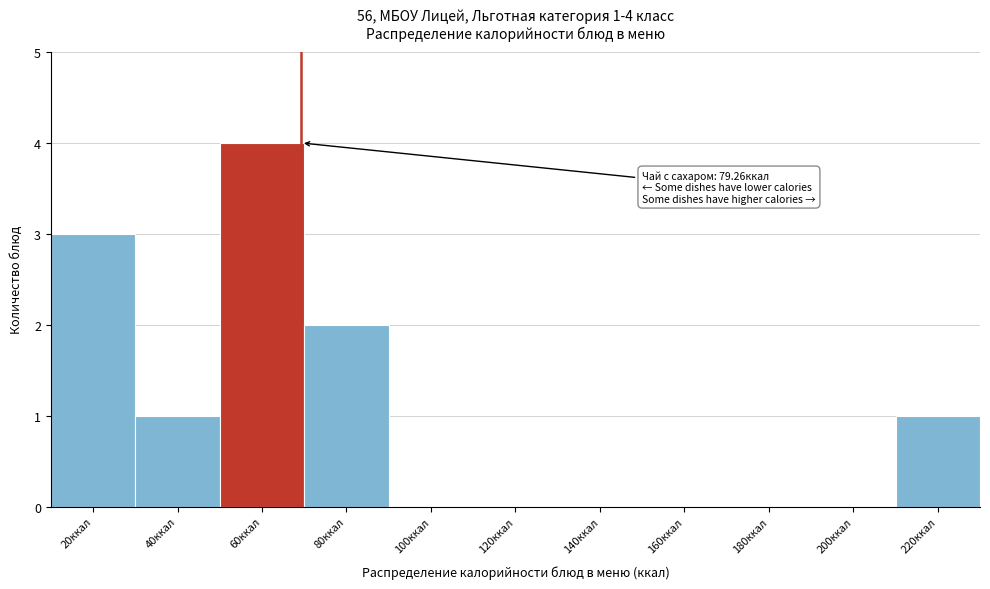

Reading right to left, list all the values displayed in this chart.

220ккал=1	200ккал=0	180ккал=0	160ккал=0	140ккал=0	120ккал=0	100ккал=0	80ккал=2	60ккал=4	40ккал=1	20ккал=3